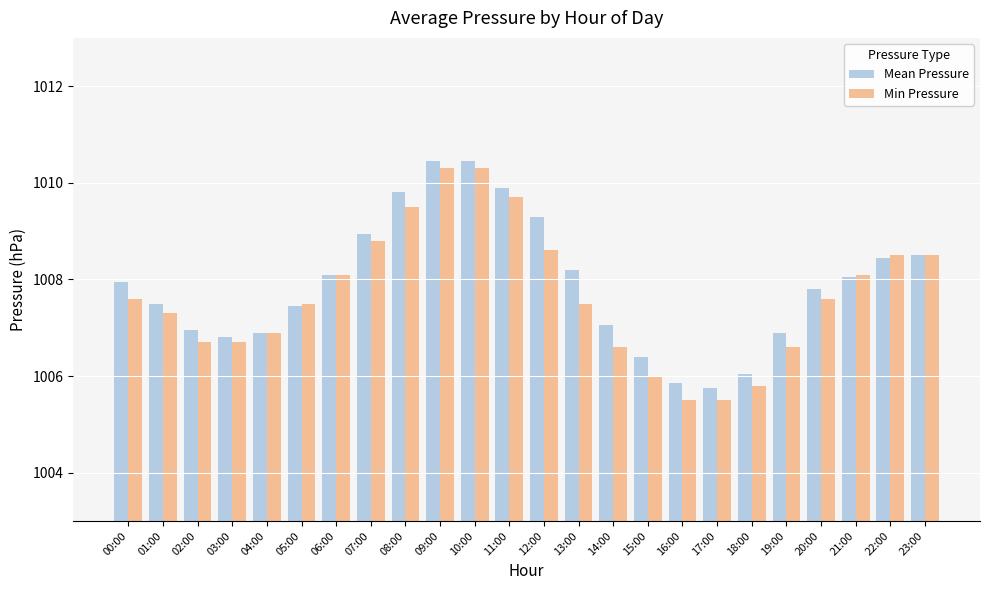

Is the value of Mean Pressure at 20:00 greater than the value of Min Pressure at 03:00?

Yes